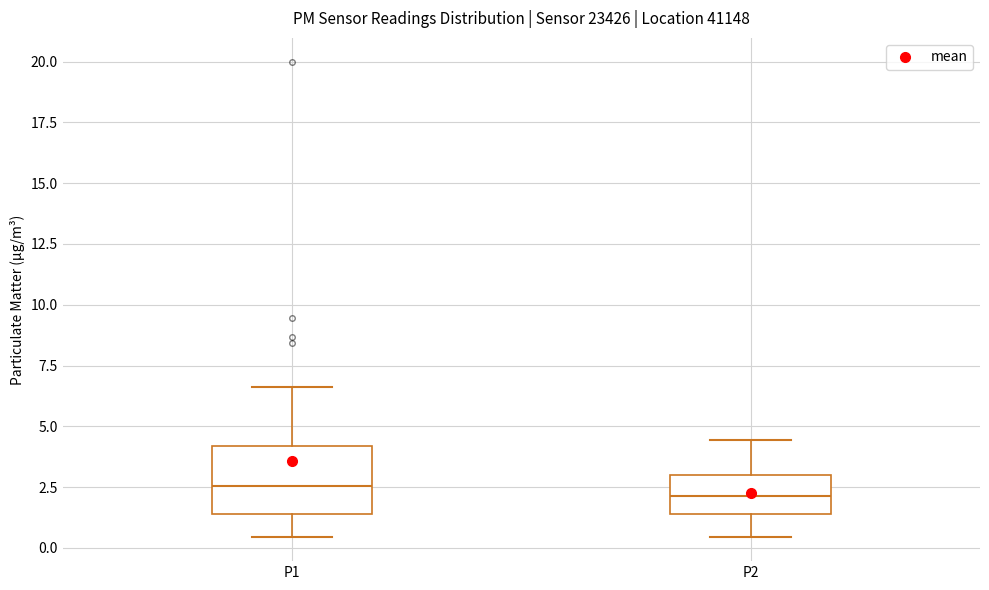

Reading left to right, read every box against the y-axis: the position of its median line, the range the box covers, and the ends of its whiskers. The values are not printed on the chart, so give them approximately, as read against the axis.

P1: median 2.5, box 1.5 to 4.0, whiskers 0.5 to 6.5
P2: median 2.0, box 1.5 to 3.0, whiskers 0.5 to 4.5